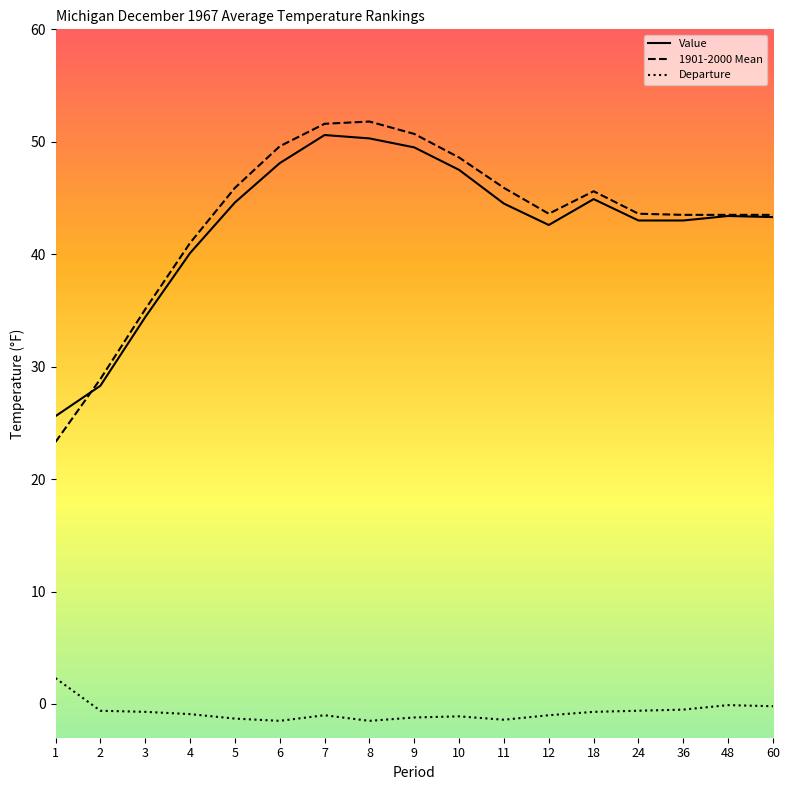

Where does the Value series first go above 43?

5